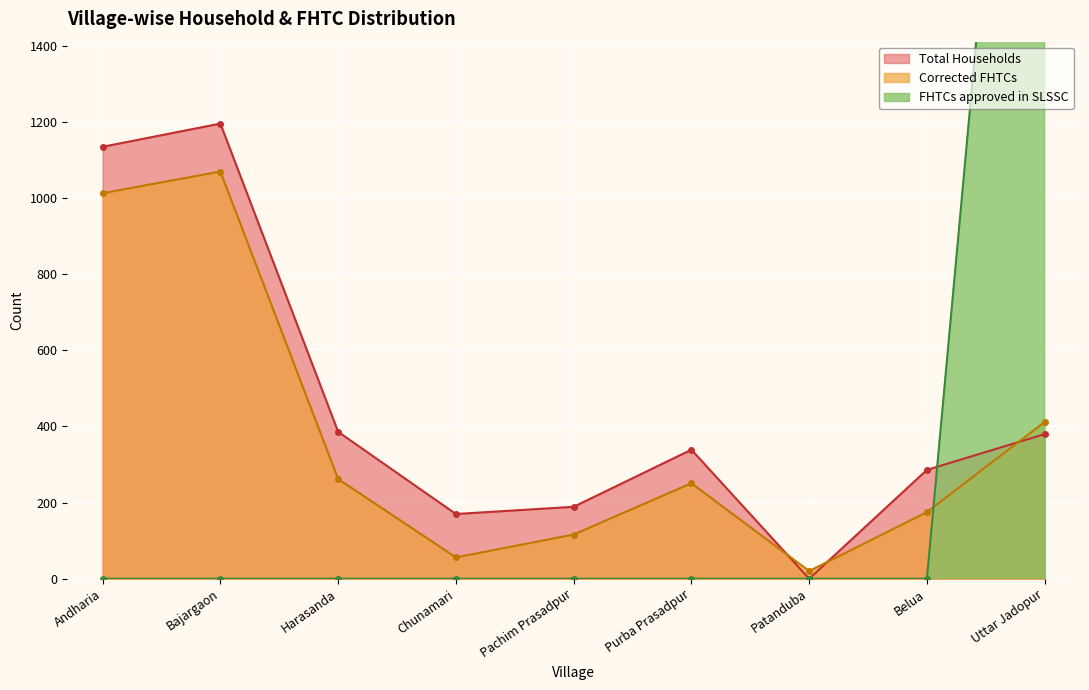

Reading right to left, list all the values displayed in this chart.

Total Households: Uttar Jadopur=380	Belua=286	Patanduba=0	Purba Prasadpur=339	Pachim Prasadpur=189	Chunamari=170	Harasanda=386	Bajargaon=1196	Andharia=1135
Corrected FHTCs: Uttar Jadopur=412	Belua=175	Patanduba=20	Purba Prasadpur=251	Pachim Prasadpur=116	Chunamari=56	Harasanda=262	Bajargaon=1070	Andharia=1013
FHTCs approved in SLSSC: Uttar Jadopur=3375	Belua=0	Patanduba=0	Purba Prasadpur=0	Pachim Prasadpur=0	Chunamari=0	Harasanda=0	Bajargaon=0	Andharia=0